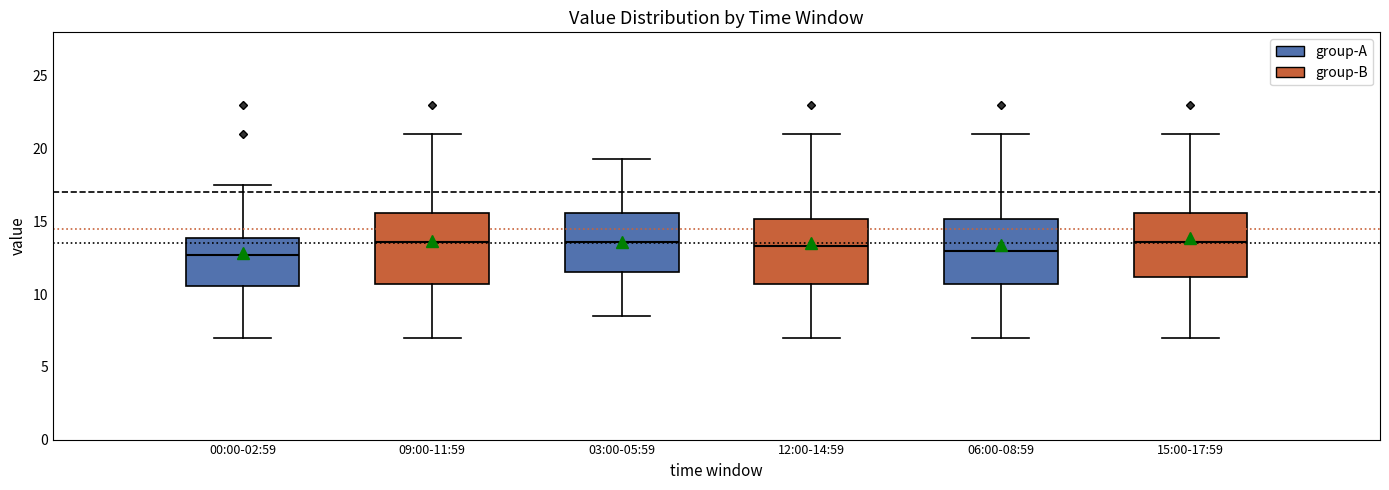

Reading left to right, transcribe this box plot: for each box, give where its median line is, the range the box spans, and where its two whiskers end, as read against the y-axis. The values are not printed on the chart, so give them approximately, as read against the axis.

00:00-02:59 (group-A): median 12.5, box 10.5 to 14.0, whiskers 7.0 to 17.5
00:00-02:59 (group-B): median 13.5, box 10.5 to 15.5, whiskers 7.0 to 21.0
03:00-05:59 (group-A): median 13.5, box 11.5 to 15.5, whiskers 8.5 to 19.5
03:00-05:59 (group-B): median 13.5, box 10.5 to 15.0, whiskers 7.0 to 21.0
06:00-08:59 (group-A): median 13.0, box 10.5 to 15.0, whiskers 7.0 to 21.0
06:00-08:59 (group-B): median 13.5, box 11.0 to 15.5, whiskers 7.0 to 21.0